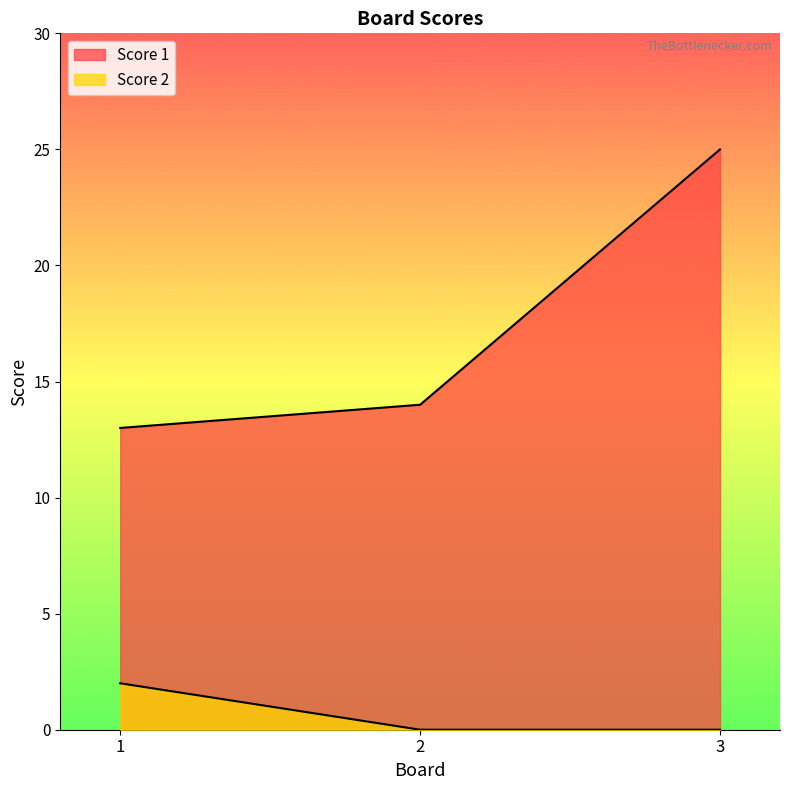

True or false: Score 2 has a value of 1 at 1.

False